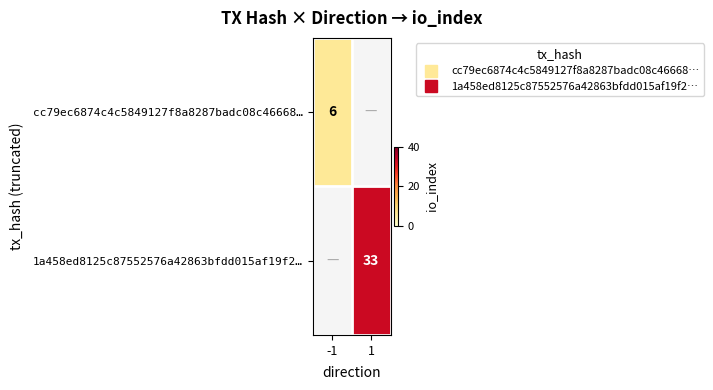

Is the value of 1a458ed8125c87552576a42863bfdd015af19f2… at -1 greater than the value of cc79ec6874c4c5849127f8a8287badc08c46668… at -1?

No